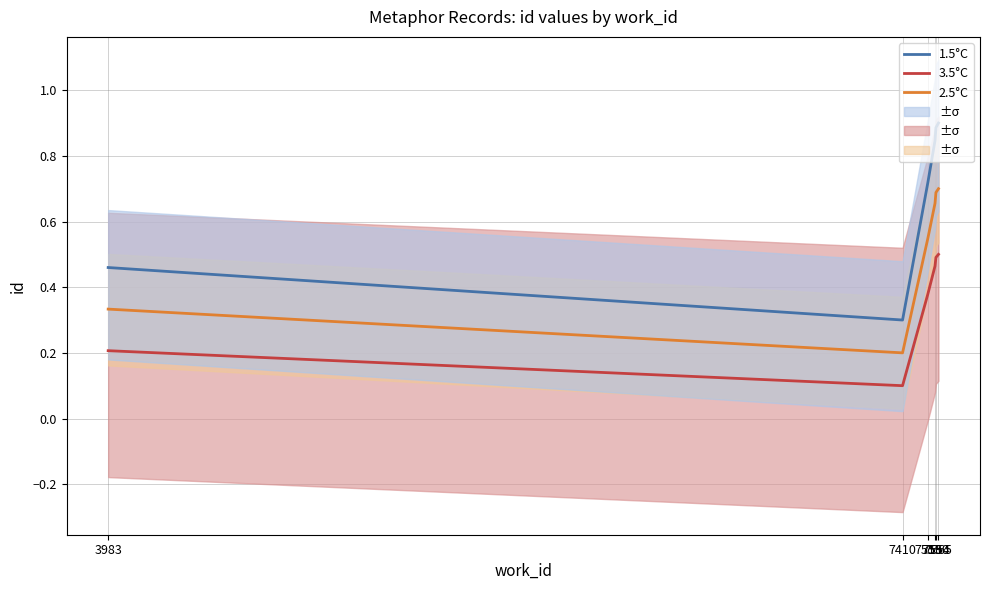

True or false: 2.5°C and 3.5°C intersect in this chart.

False